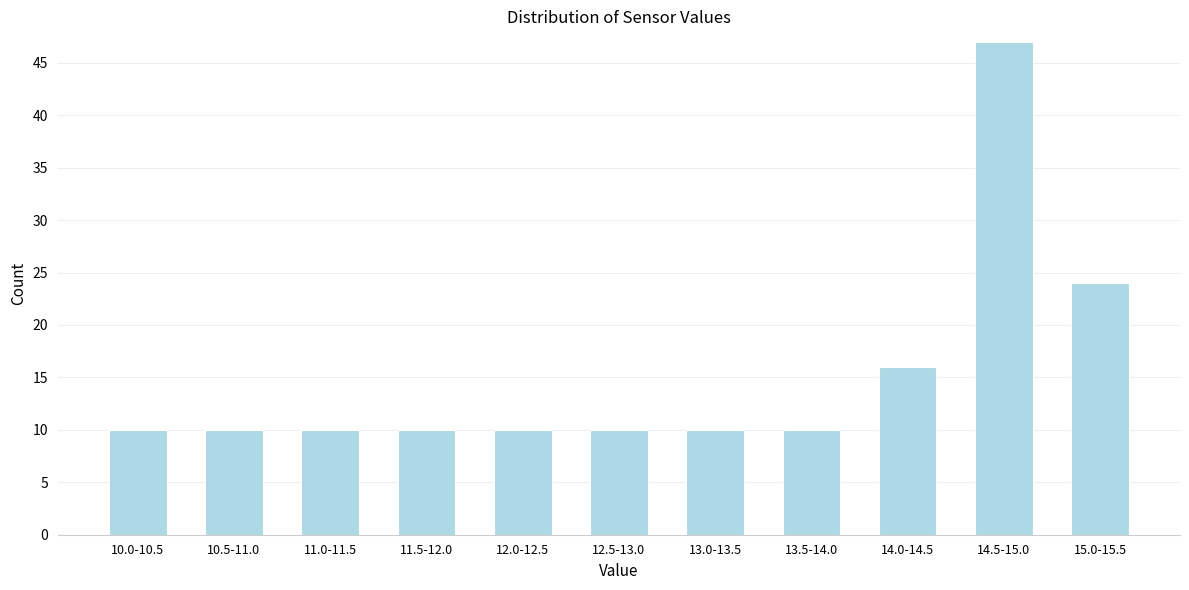

Reading left to right, what are all the values shown in this chart?

10.0-10.5=10	10.5-11.0=10	11.0-11.5=10	11.5-12.0=10	12.0-12.5=10	12.5-13.0=10	13.0-13.5=10	13.5-14.0=10	14.0-14.5=16	14.5-15.0=47	15.0-15.5=24